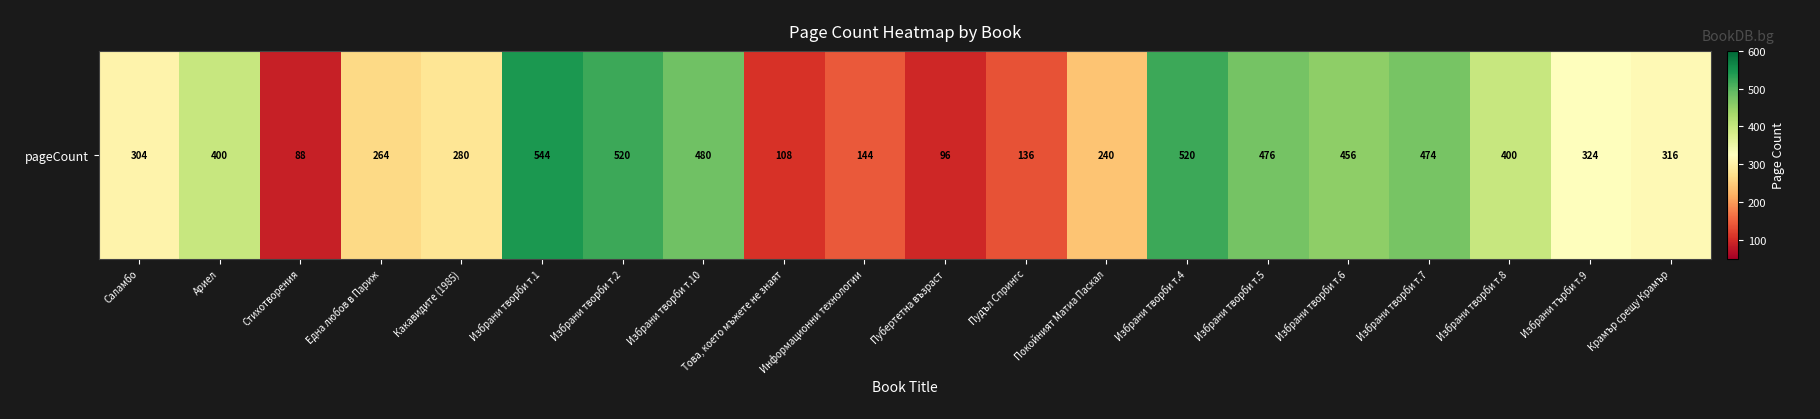

What is the sum of all values?

6570